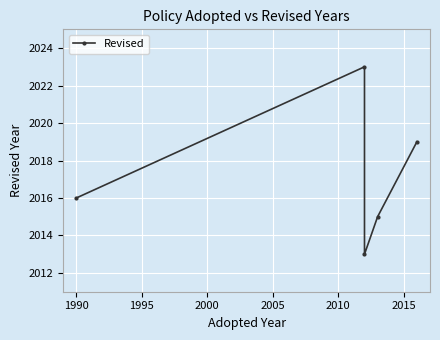

True or false: there are more than 1 points higher than both neighbors.

False